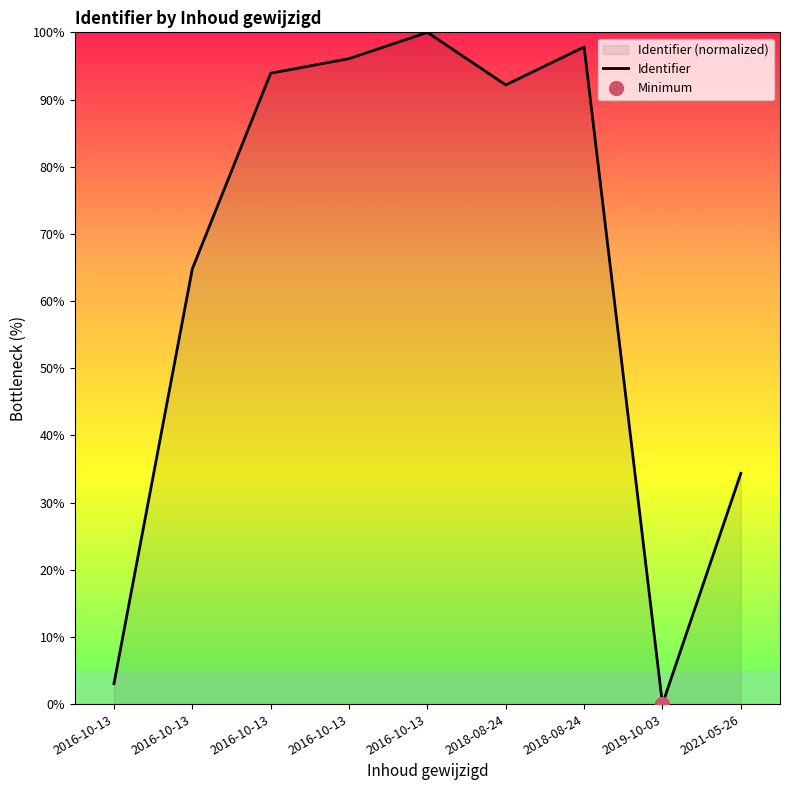

List the labels in order of value, smallest first.

2019-10-03, 2016-10-13, 2021-05-26, 2016-10-13, 2018-08-24, 2016-10-13, 2016-10-13, 2018-08-24, 2016-10-13